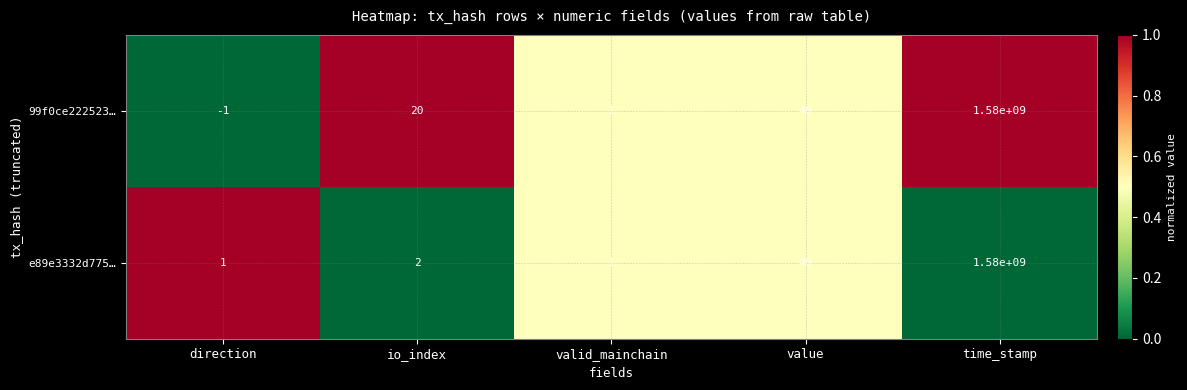

At which category is the sum across all series the highest?

time_stamp